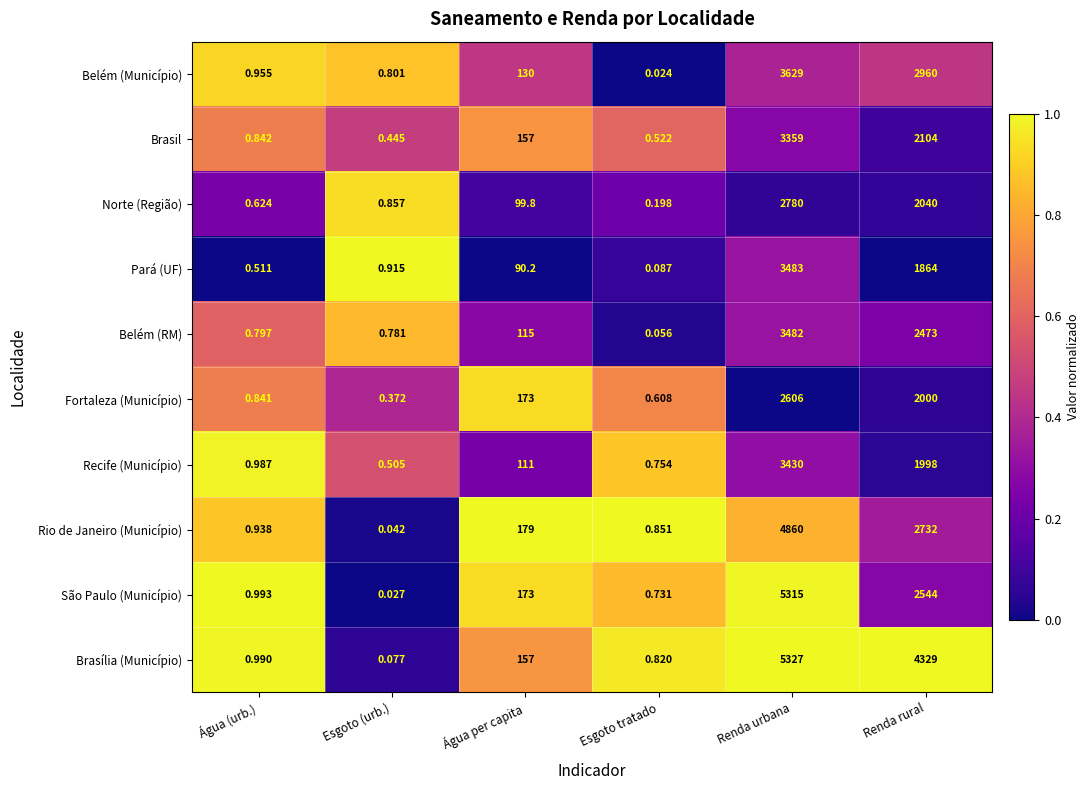

Between Esgoto (urb.) and Esgoto tratado, which series saw the biggest shift?

Pará (UF)